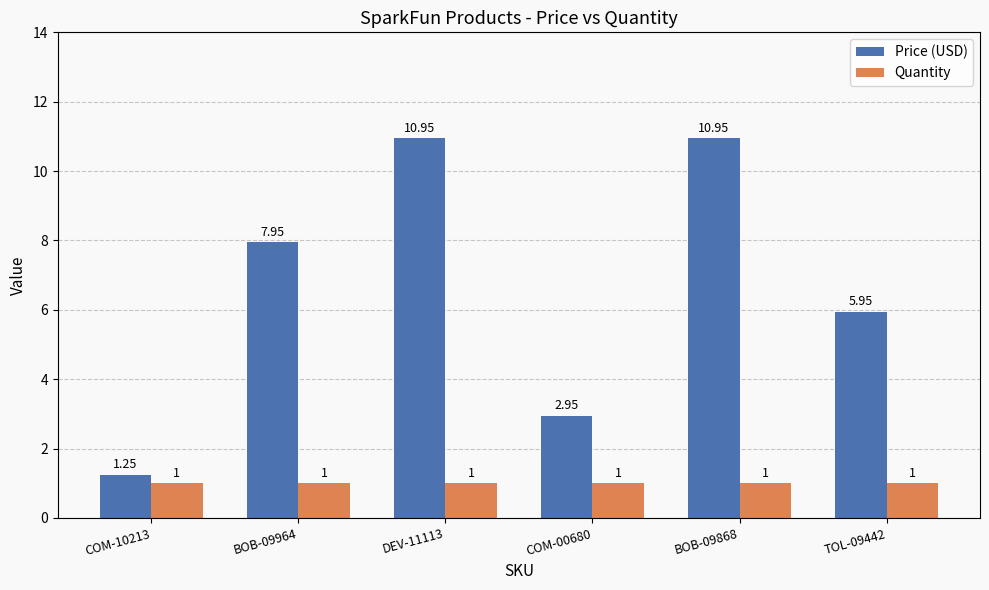

What is the label of the 2nd bar from the right?

BOB-09868